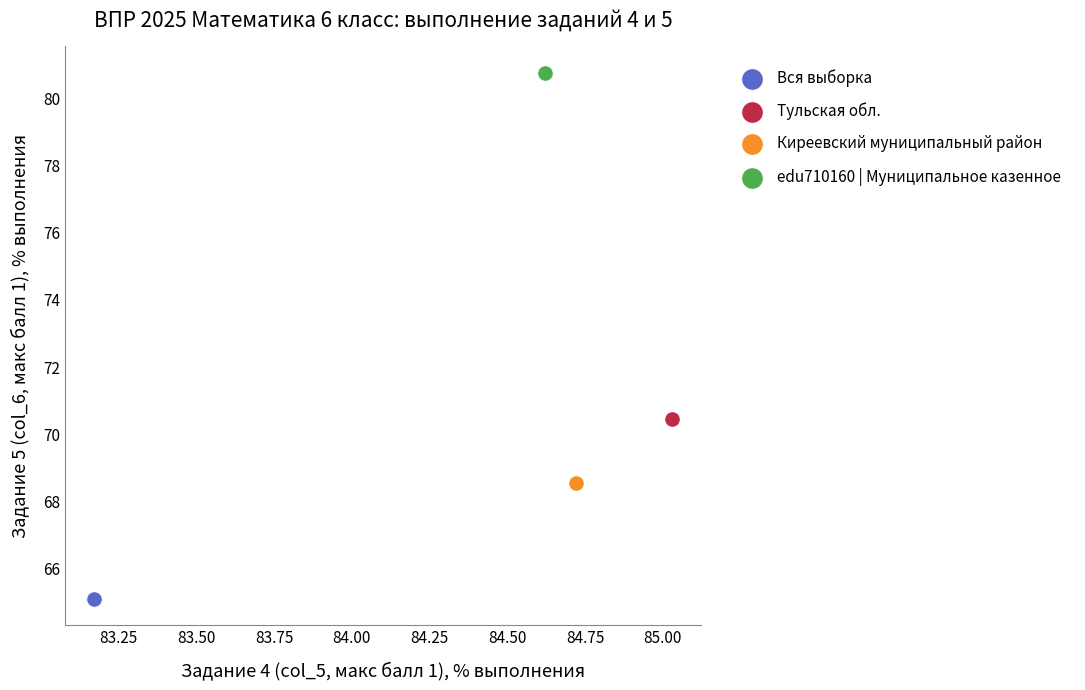

What are all the series names shown in the legend?

Вся выборка, Тульская обл., Киреевский муниципальный район, edu710160 | Муниципальное казенное